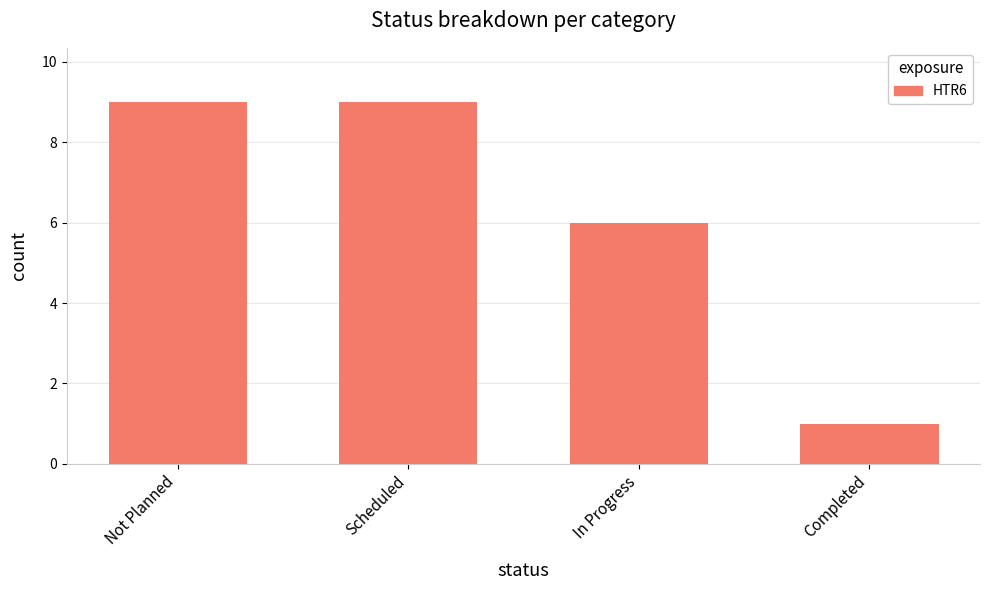

Read the value at Not Planned.

9